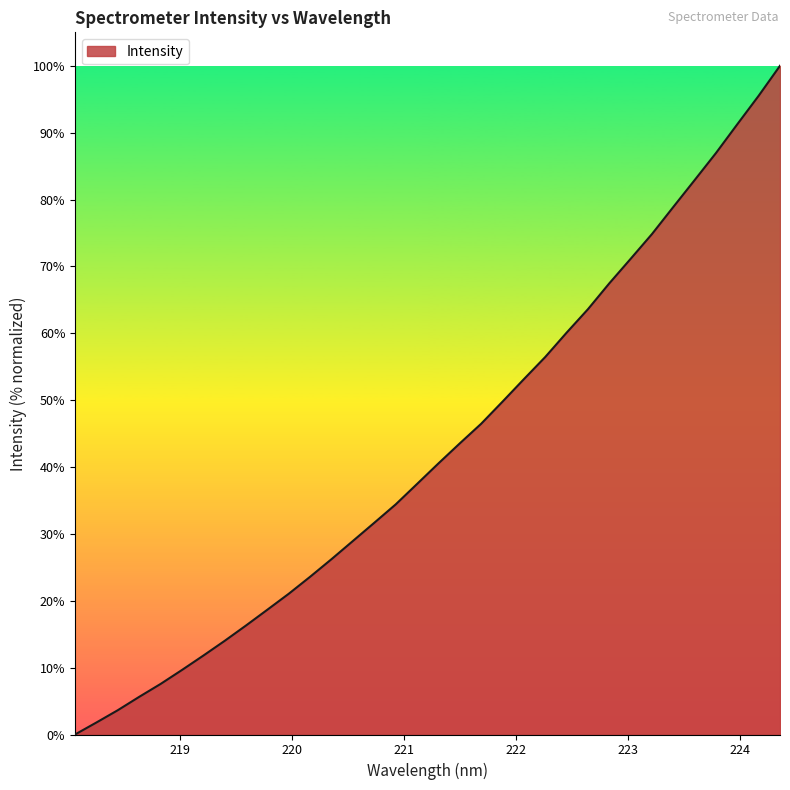

What is the maximum value shown in the chart?

100.0